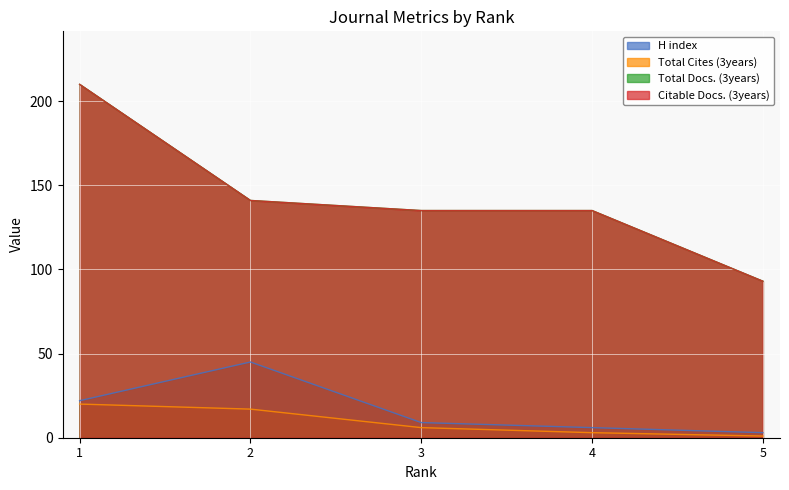

True or false: Citable Docs. (3years) and Total Docs. (3years) intersect in this chart.

False